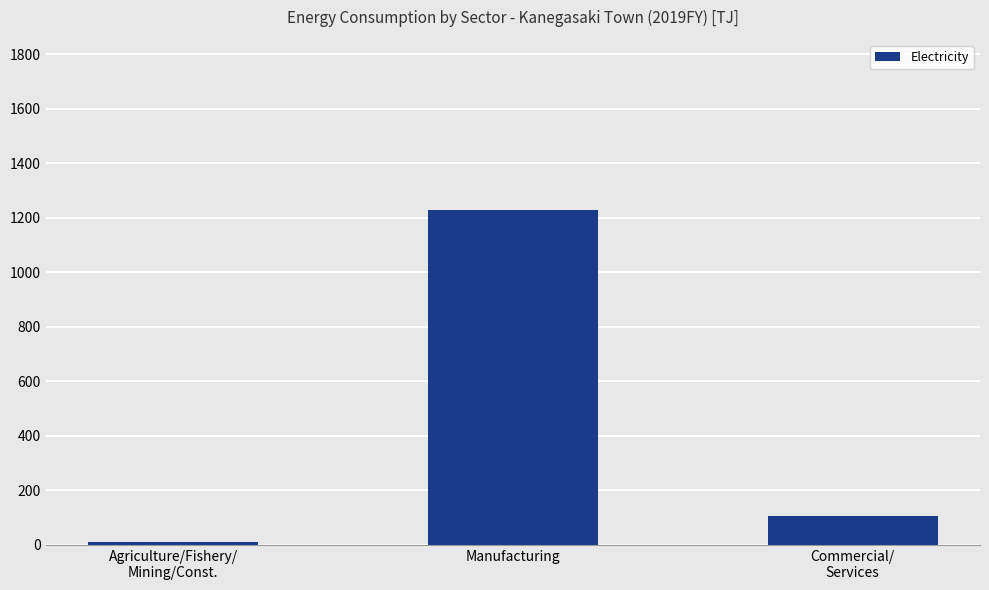

True or false: the data shows 1228.4 at Manufacturing.

True